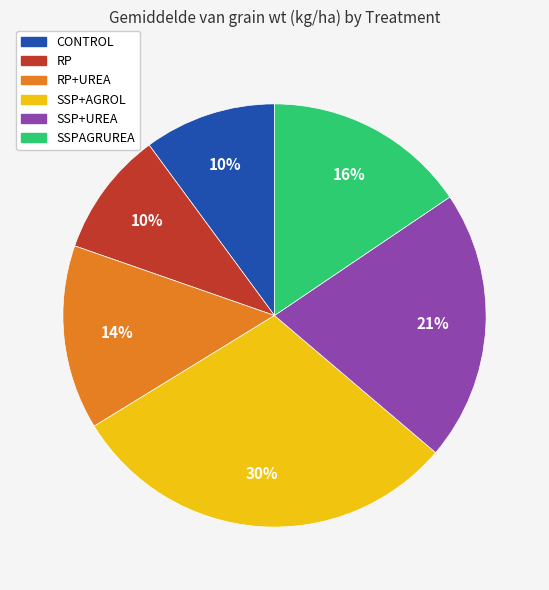

Is there any slice that represents more than half of the pie?

No